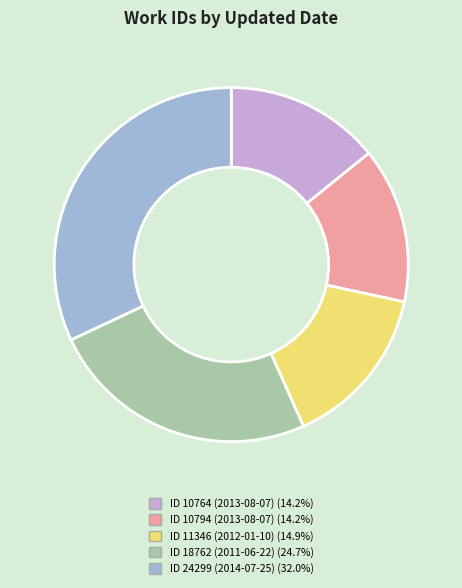

Is there any slice that represents more than half of the pie?

No